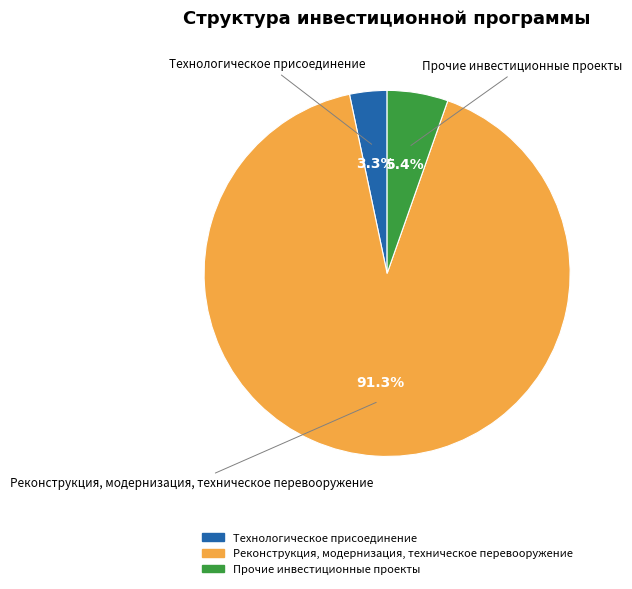

Approximately how many times larger is the value at Прочие инвестиционные проекты compared to Технологическое присоединение?

1.6